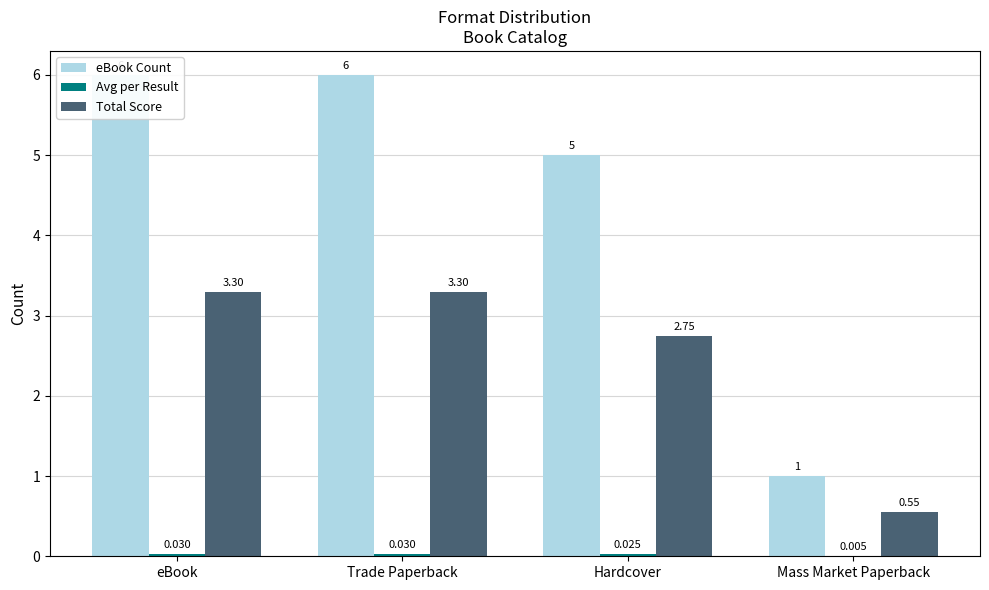

What is the sum of all Avg per Result values?

0.1